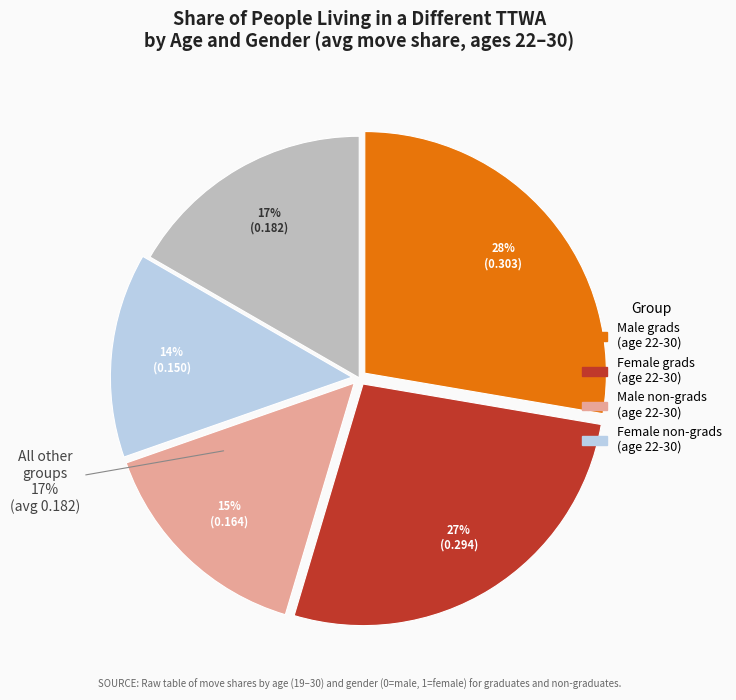

Is age 26 the majority of the pie?

No